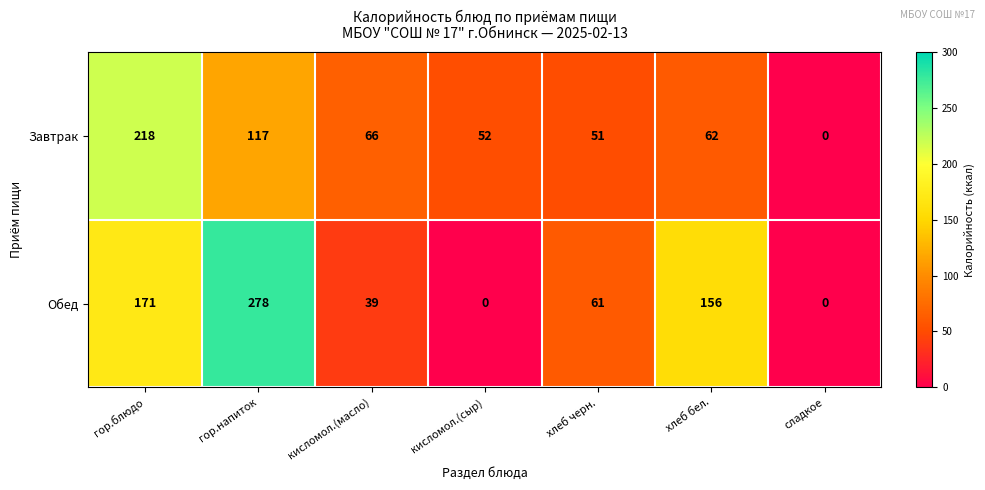

Which series has the largest range (max minus min)?

Обед